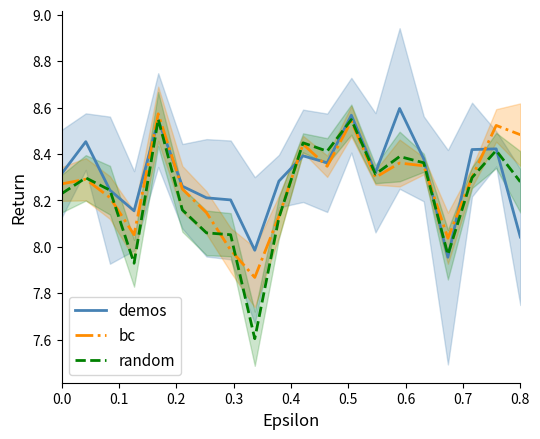

At how many categories does at least one series exceed 7?

20